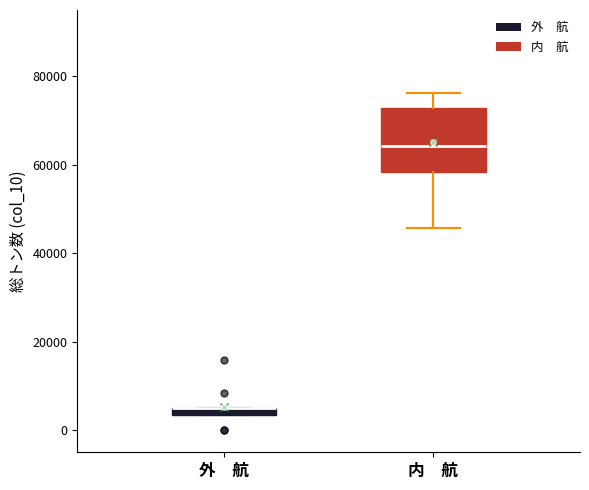

Comparing the boxes themselves (not the whiskers), which one is the tallest?

内 航